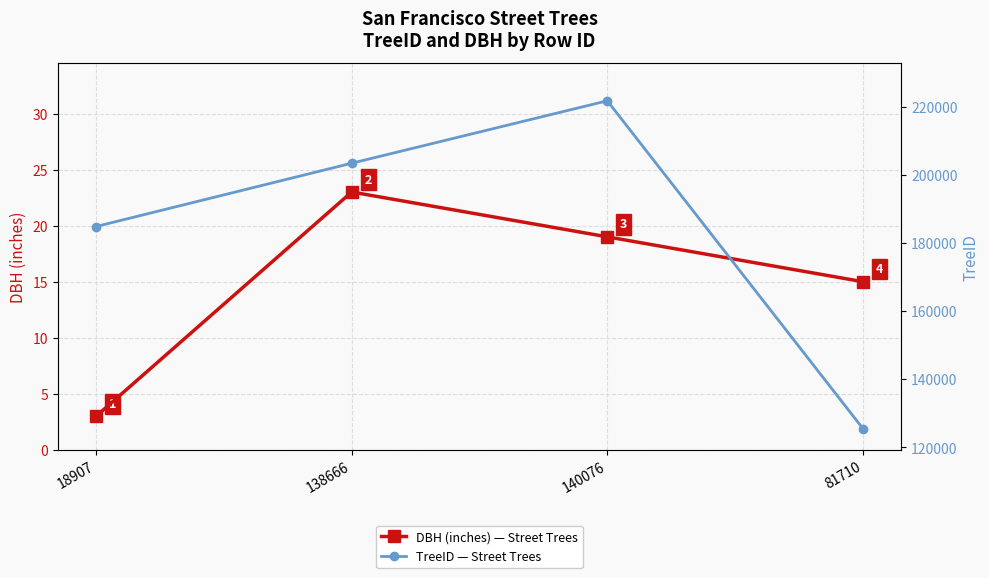

Which series has the largest total across all categories?

TreeID